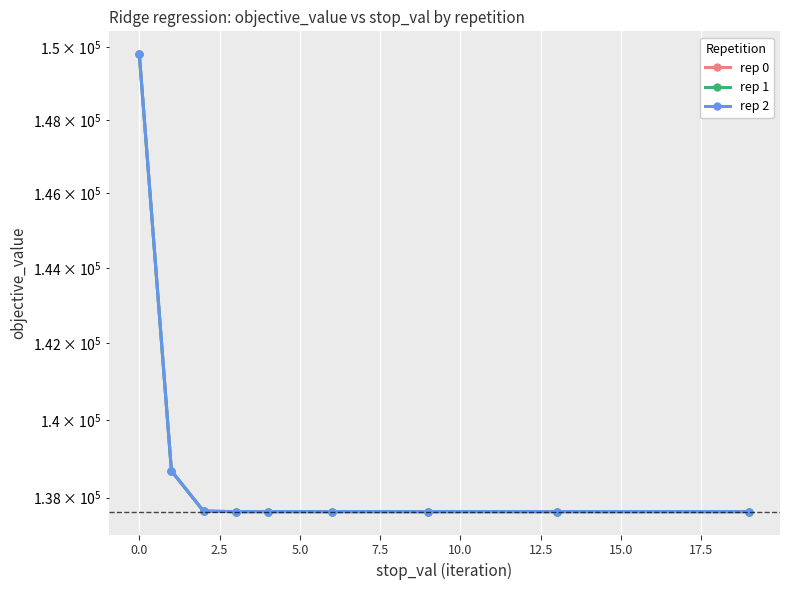

Reading left to right, list all the values displayed in this chart.

rep 0: 149813.2	138687.0	137656.7	137644.3	137644.2	137644.2	137644.2	137644.2	137644.2
rep 1: 149813.2	138687.0	137656.7	137644.3	137644.2	137644.2	137644.2	137644.2	137644.2
rep 2: 149813.2	138687.0	137656.7	137644.3	137644.2	137644.2	137644.2	137644.2	137644.2